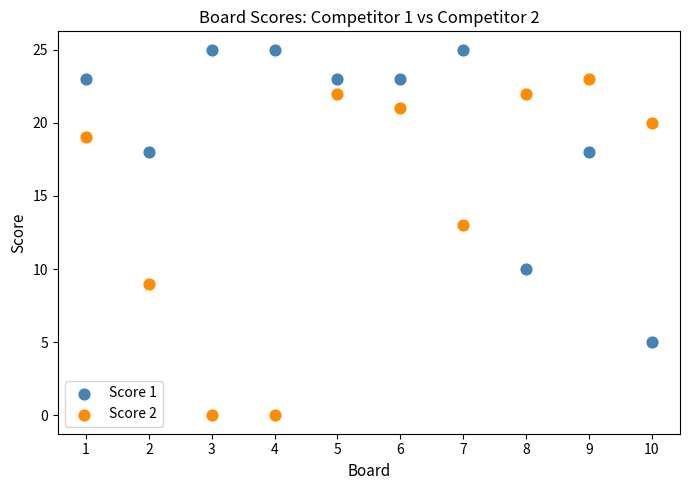

Across all data points, what is the range of X values (max minus min)?

9